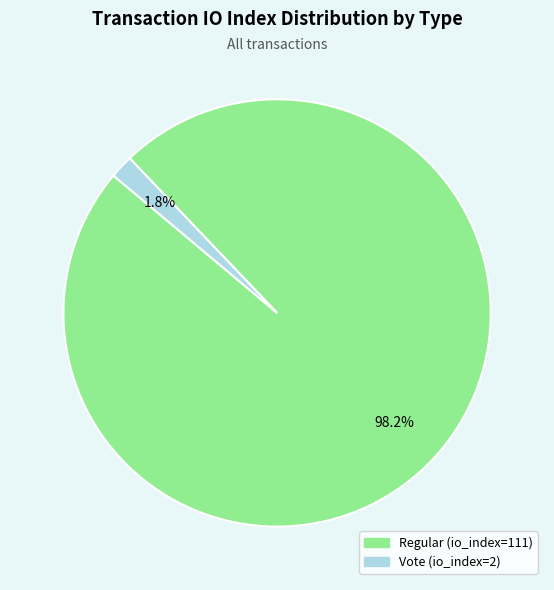

Is it true that Vote (io_index=2) is 2% of the pie?

True